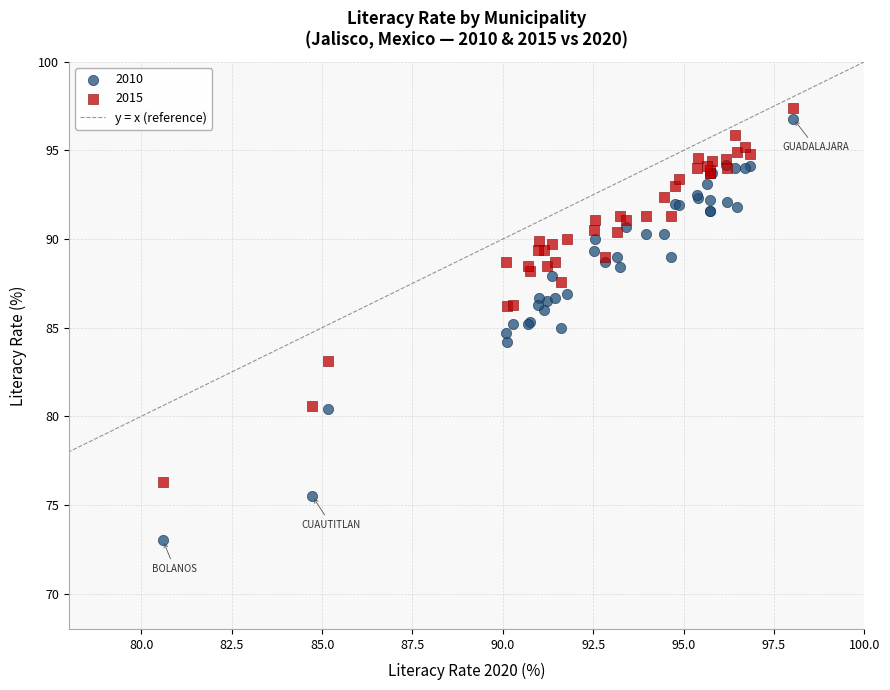

What is the X range (max minus min) for the scatter plot?

17.4